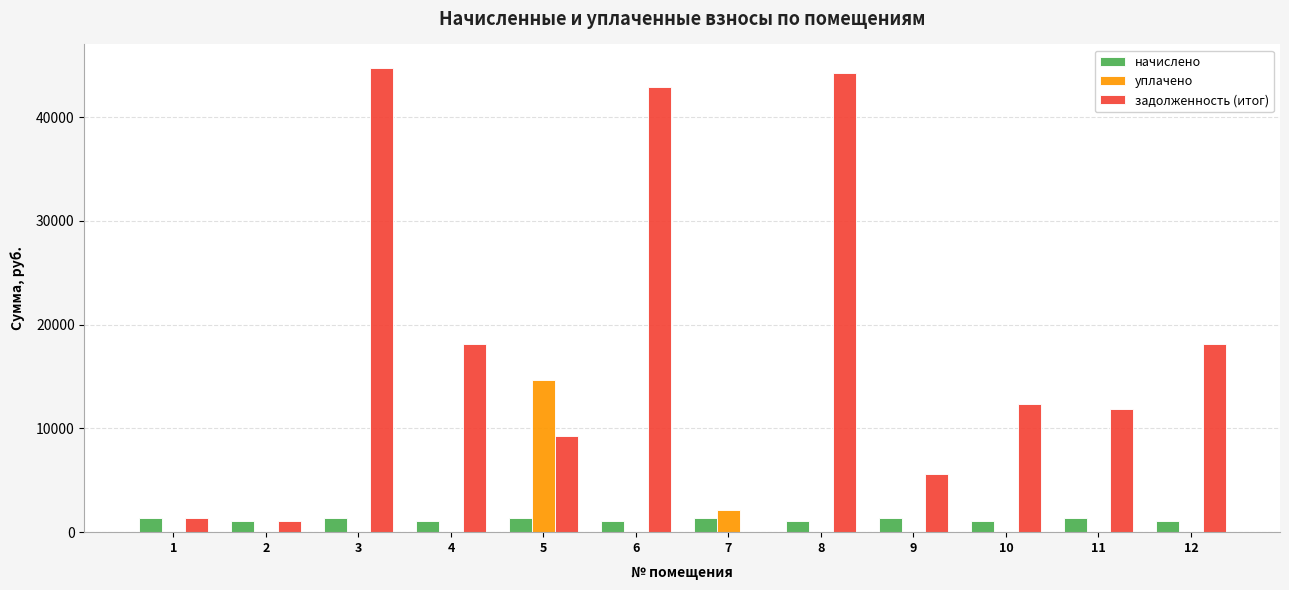

True or false: уплачено has a value of -10096.3 at 11.

False